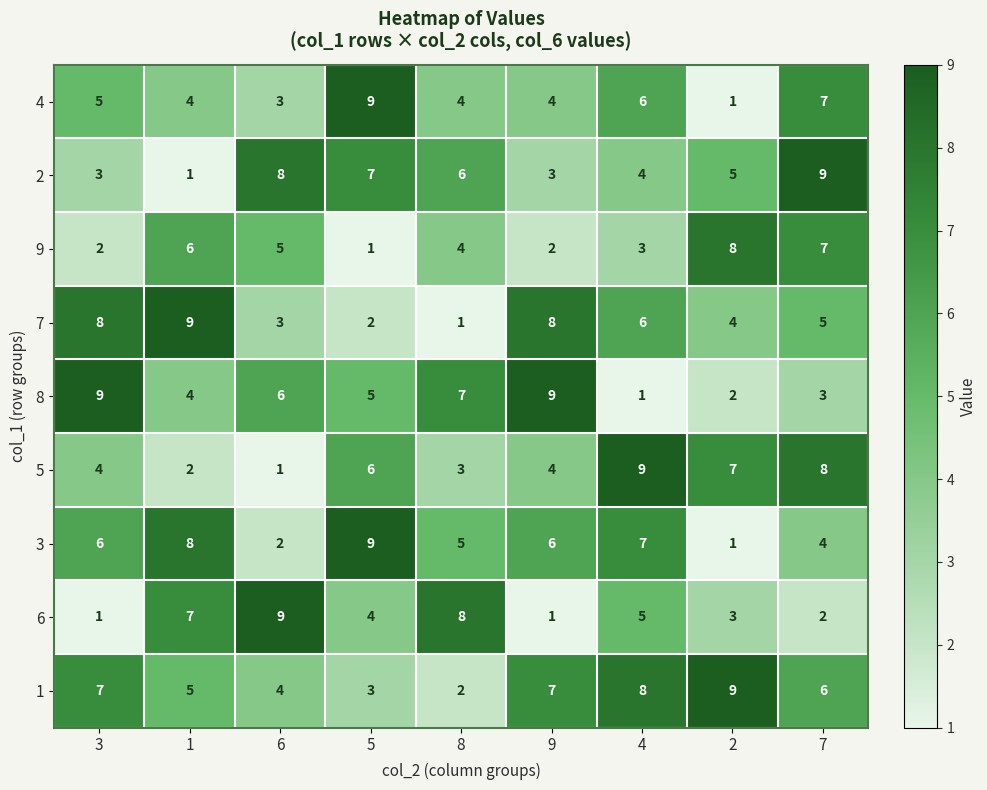

Which series has the largest total across all categories?

1